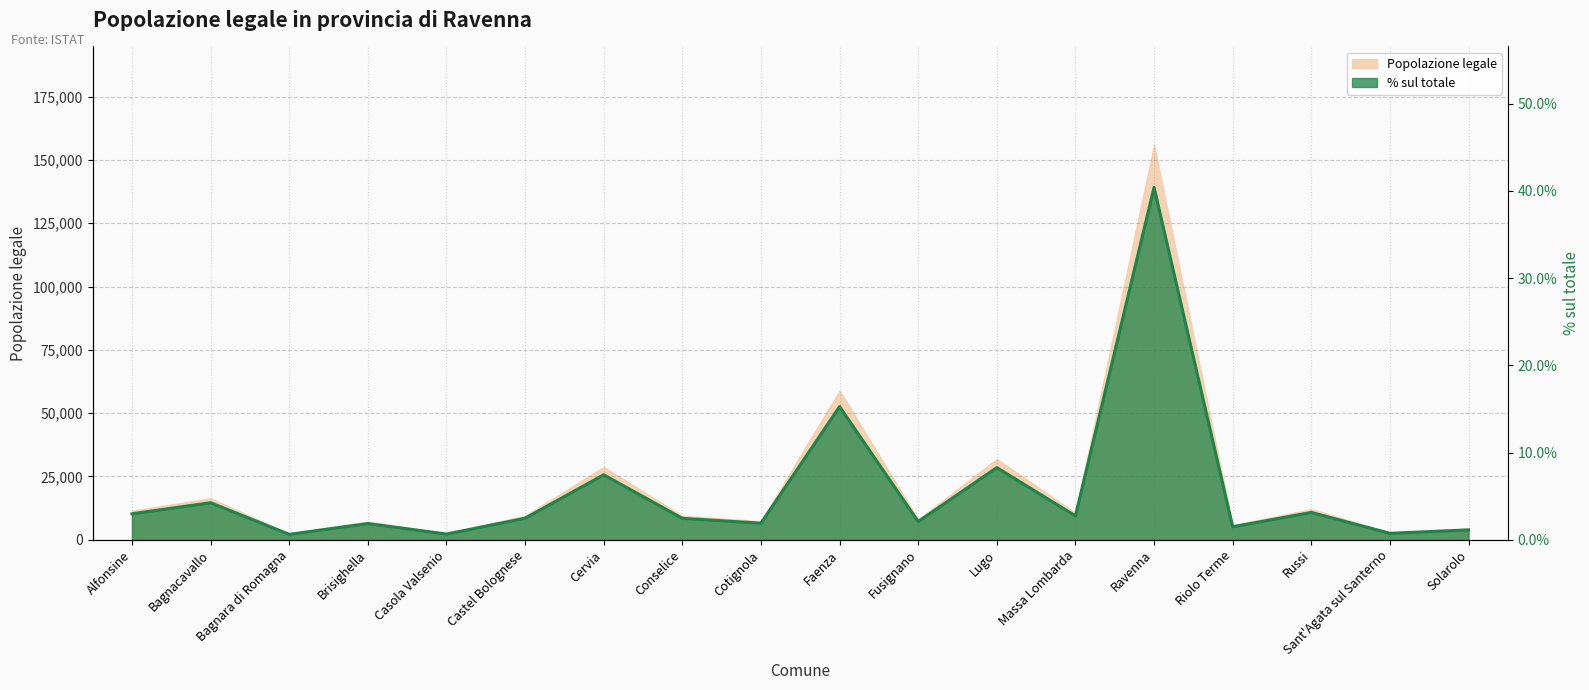

What is the difference between the maximum and minimum values in the Popolazione legale series?

0.4